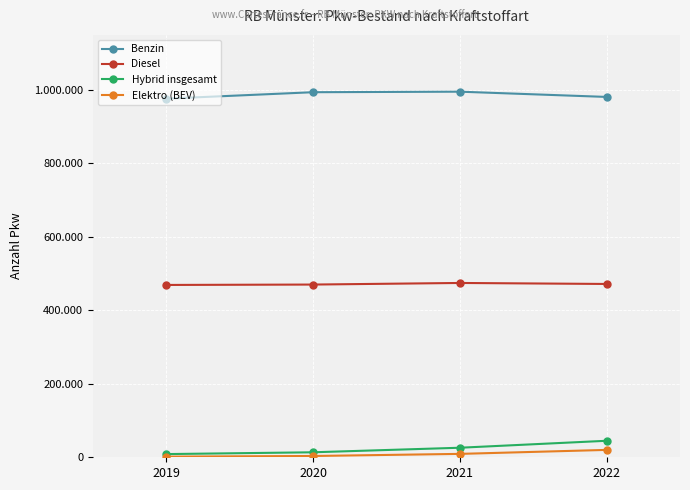

True or false: Benzin and Hybrid insgesamt intersect in this chart.

False